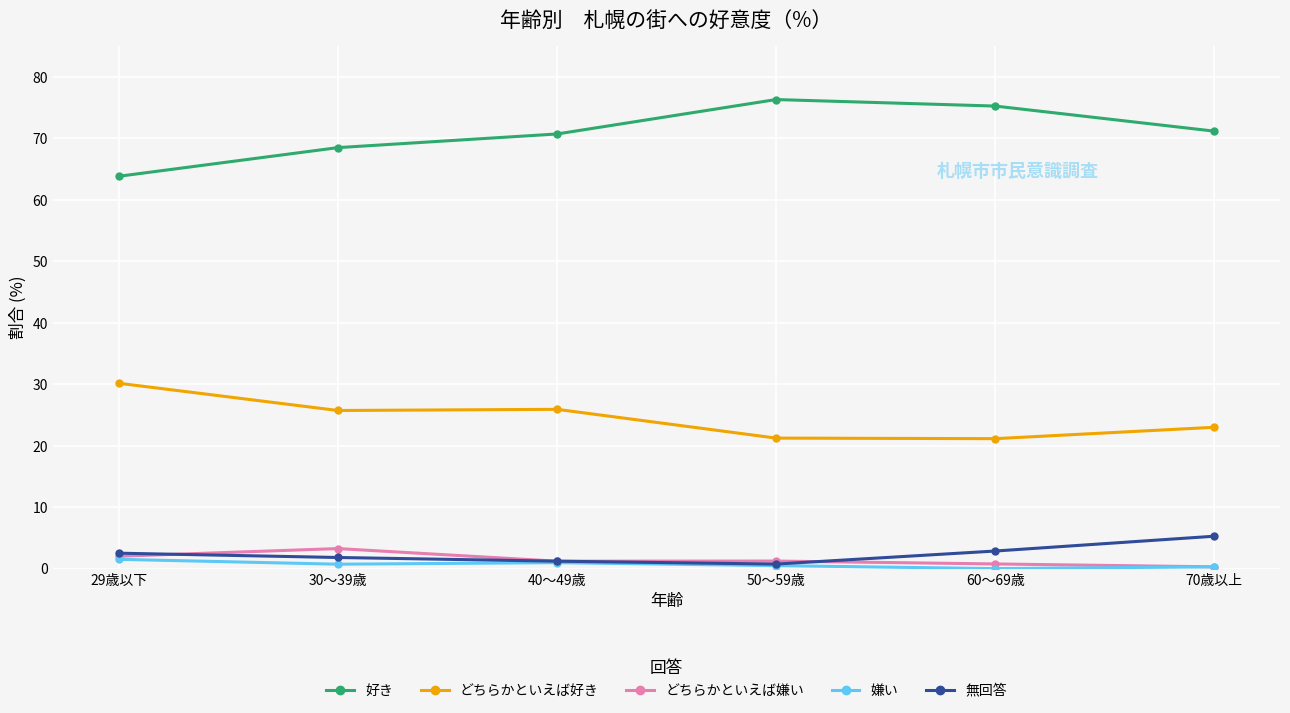

Is it true that 無回答 equals 5.3 at 70歳以上?

True